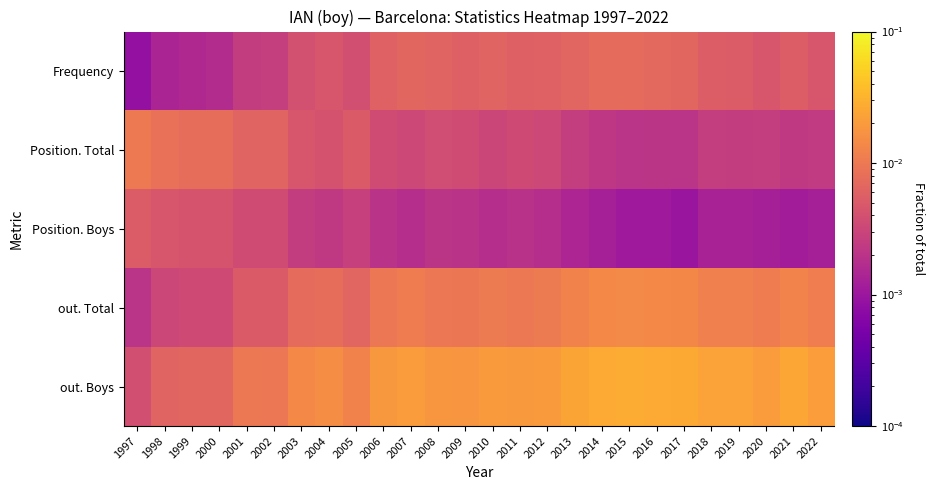

Which category has the lowest value across all series?

1997